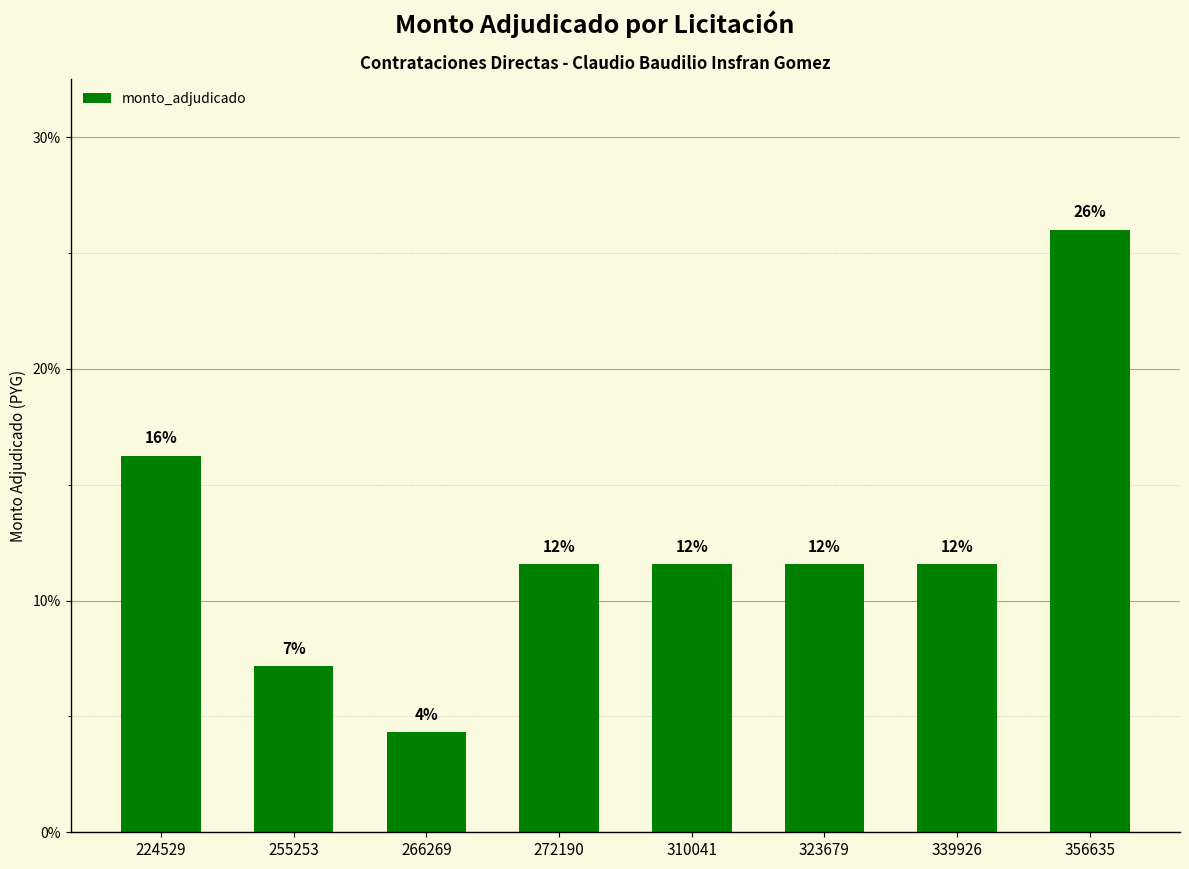

How many bars are there in total?

8